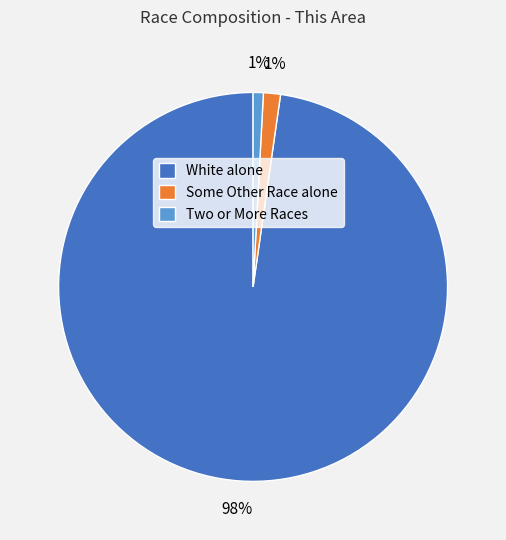

To the nearest percent, what is the difference between the largest and smallest slice percentages?

97%